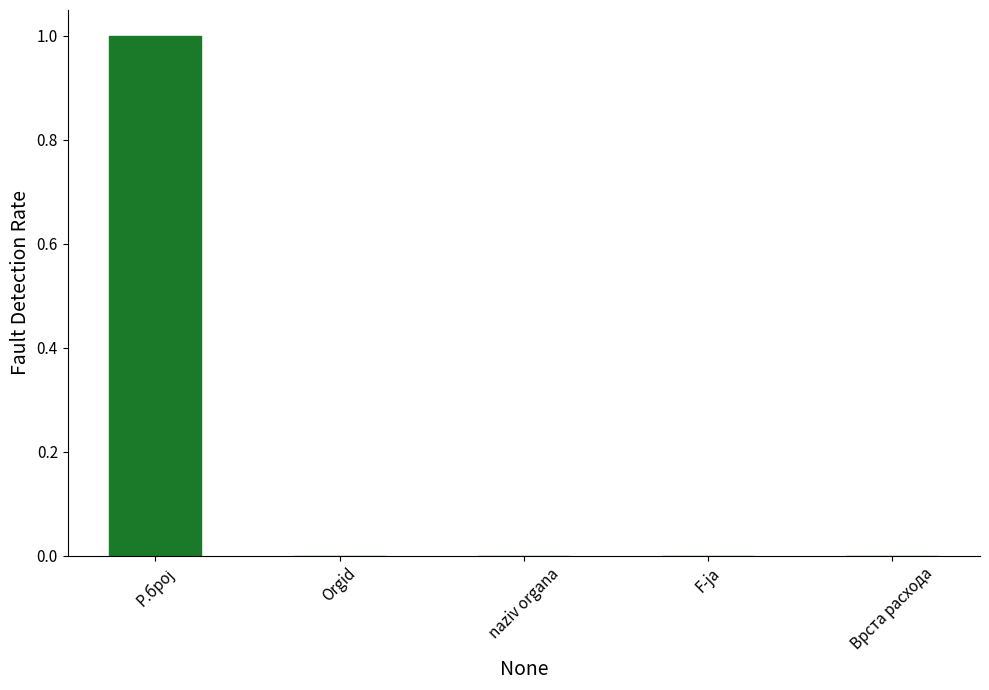

The chart shows a value of 0 at F-ja. True or false?

True